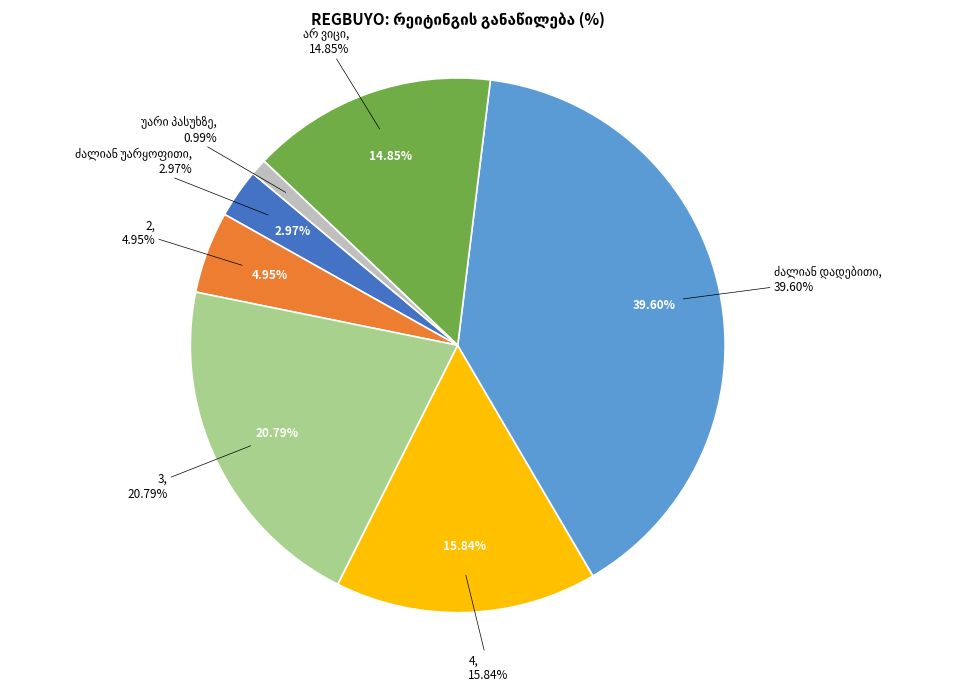

To the nearest percent, what is the average slice percentage?

14%